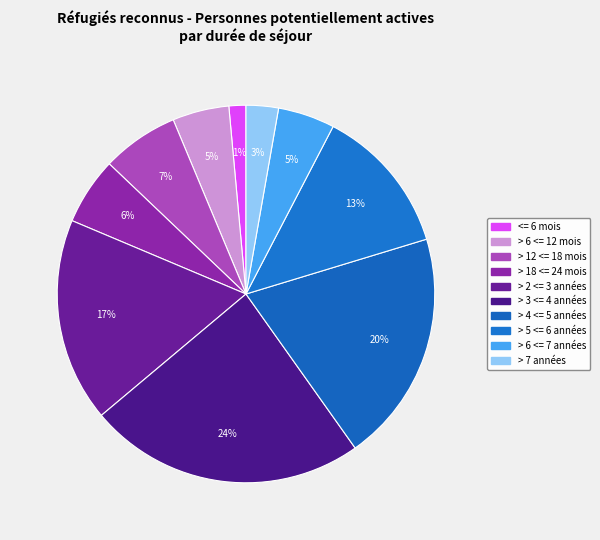

Combined, what portion of the pie is > 5 <= 6 années and > 7 années?

15.4%